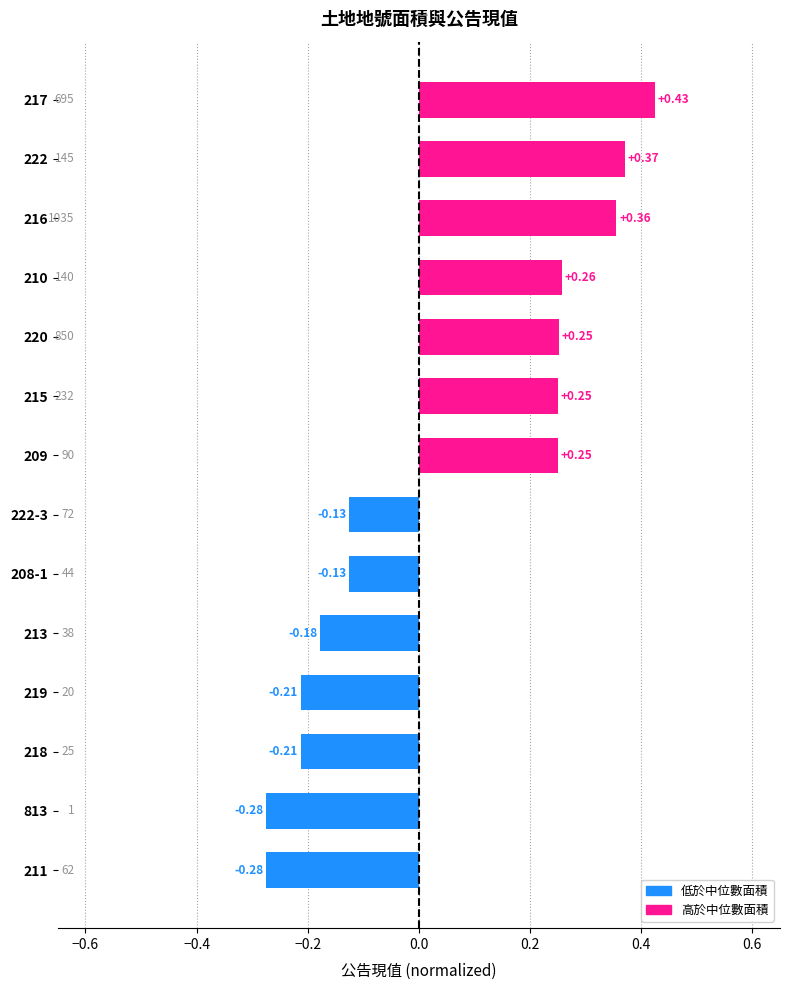

Between 217 and 219, which is larger?

217